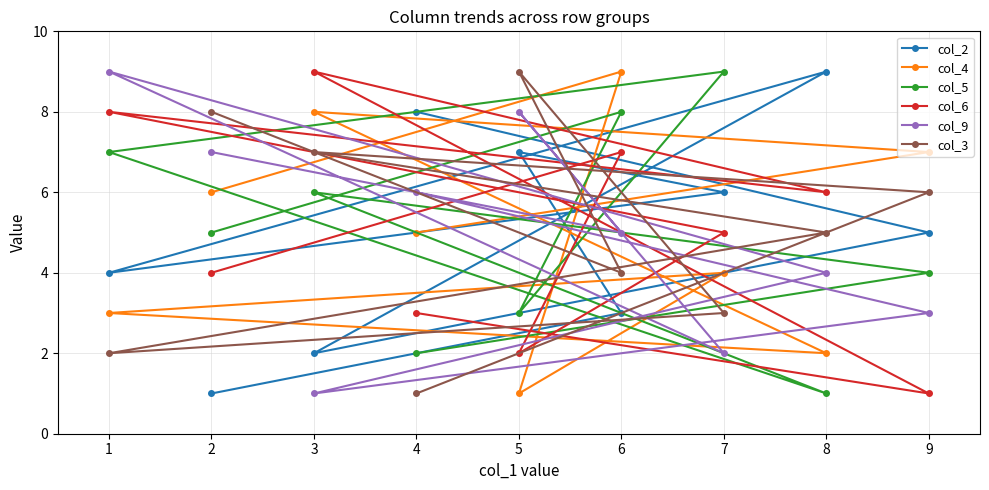

Is it true that col_9 equals 2 at 7?

True